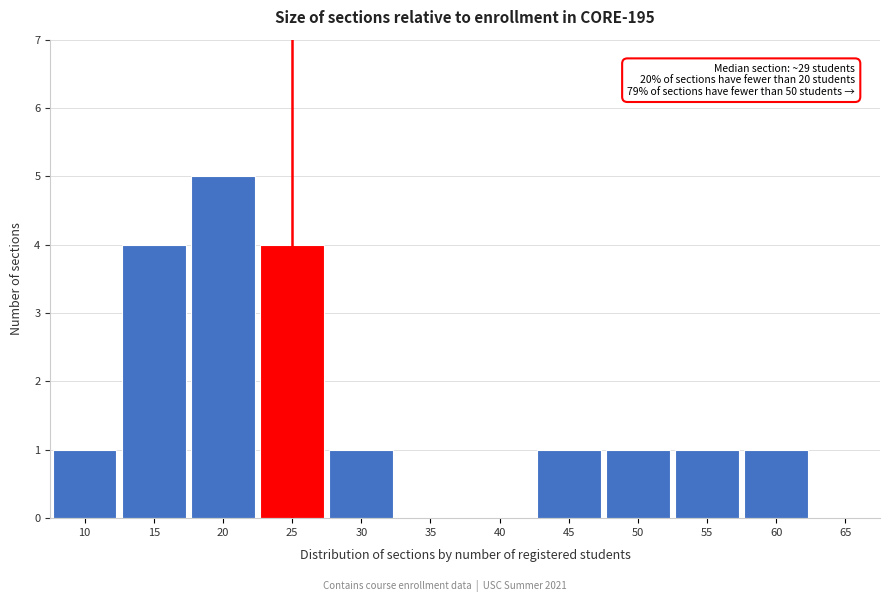

Reading right to left, transcribe all the data shown in this chart.

65=0	60=1	55=1	50=1	45=1	40=0	35=0	30=1	25=4	20=5	15=4	10=1